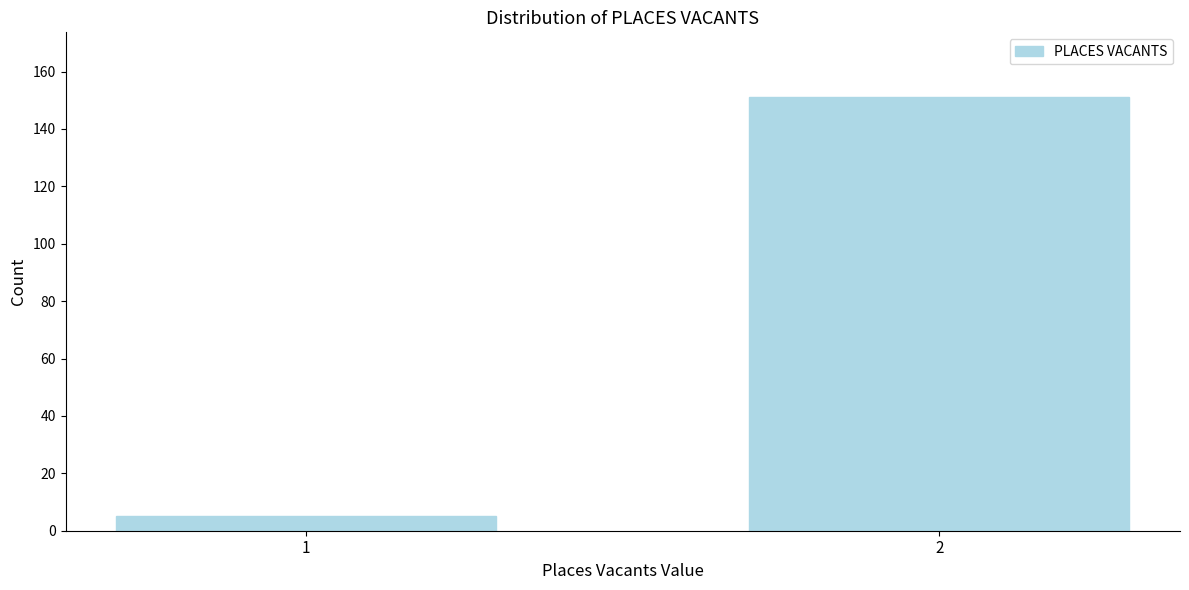

Reading left to right, extract all data points from this chart.

1=5	2=151